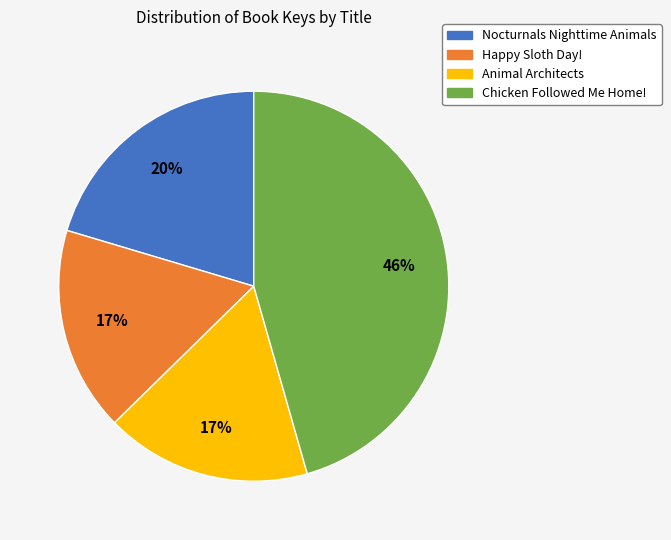

To the nearest percent, what is the difference between the largest and smallest slice percentages?

29%